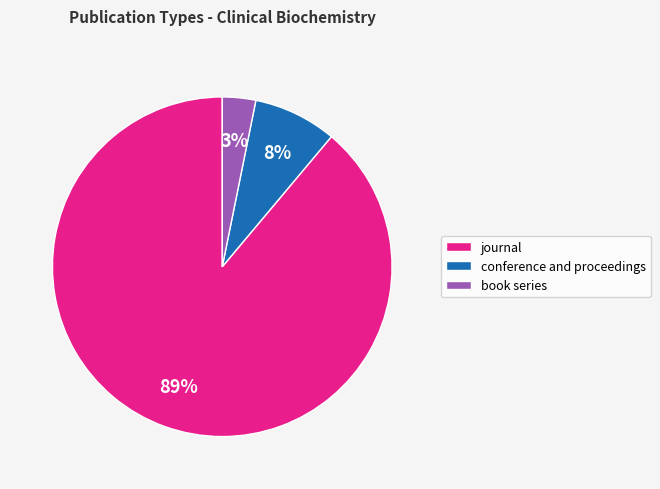

To the nearest percent, what is the difference between the conference and proceedings and journal slice percentages?

81%